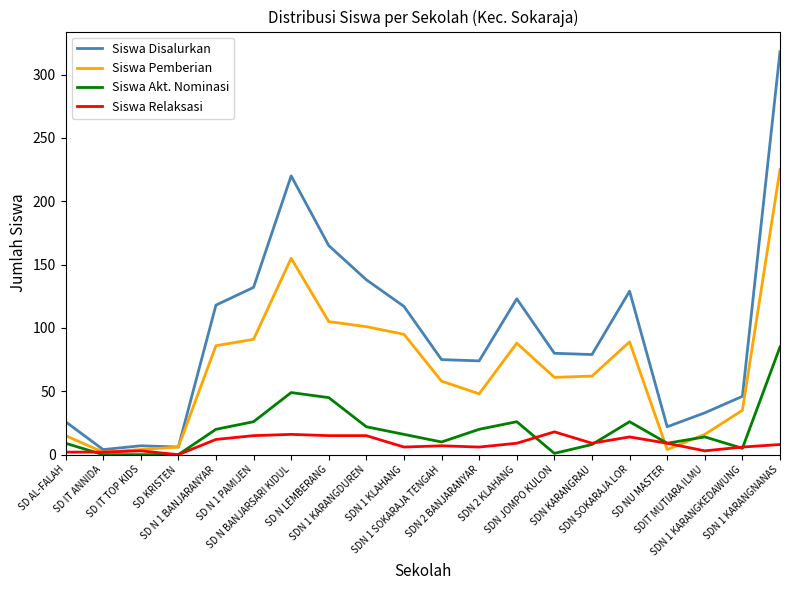

Which series has the widest spread of values?

Siswa Disalurkan